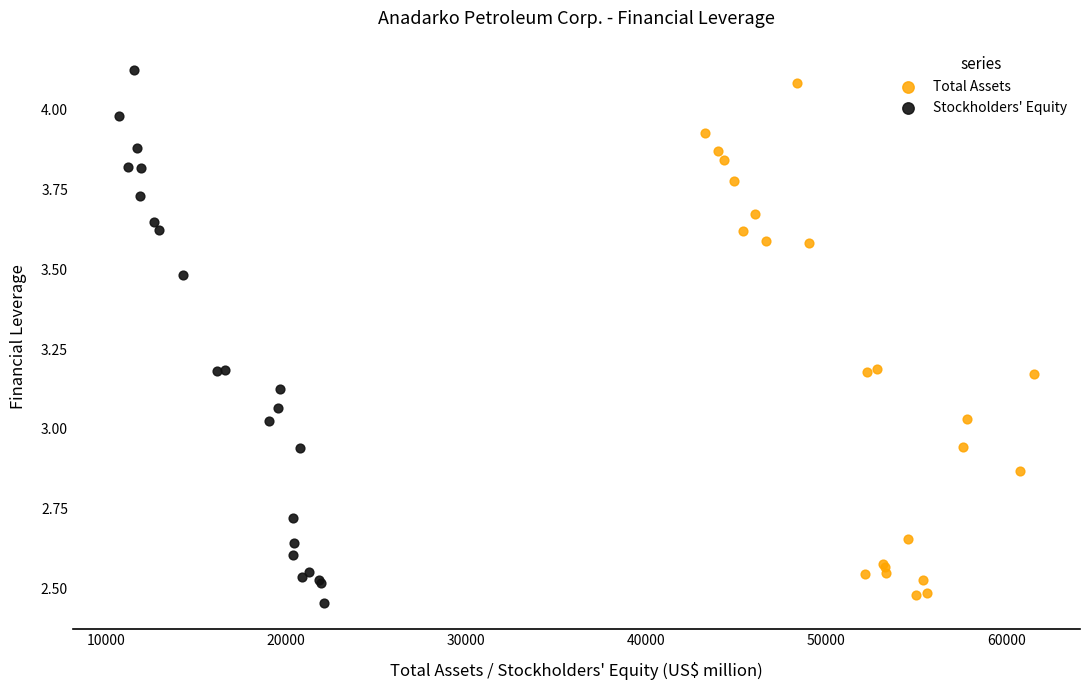

What are all the series names shown in the legend?

Total Assets, Stockholders' Equity